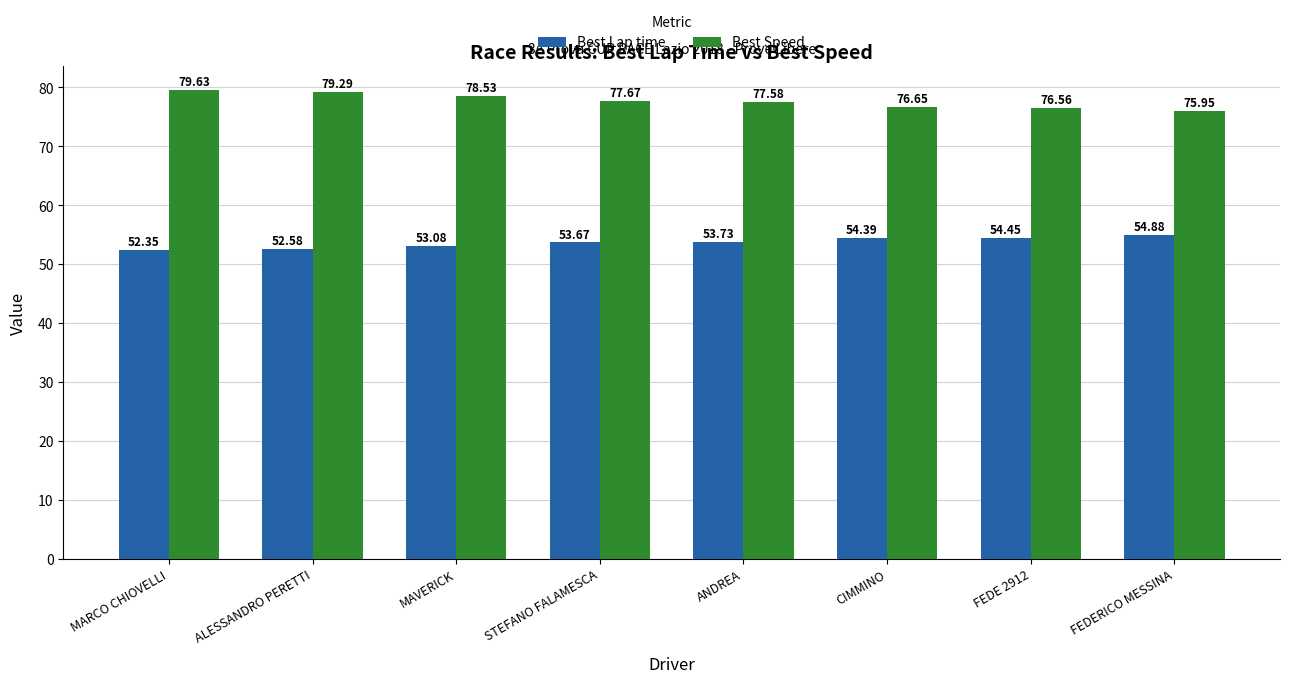

Where does the Best Speed series first go above 77?

MARCO CHIOVELLI